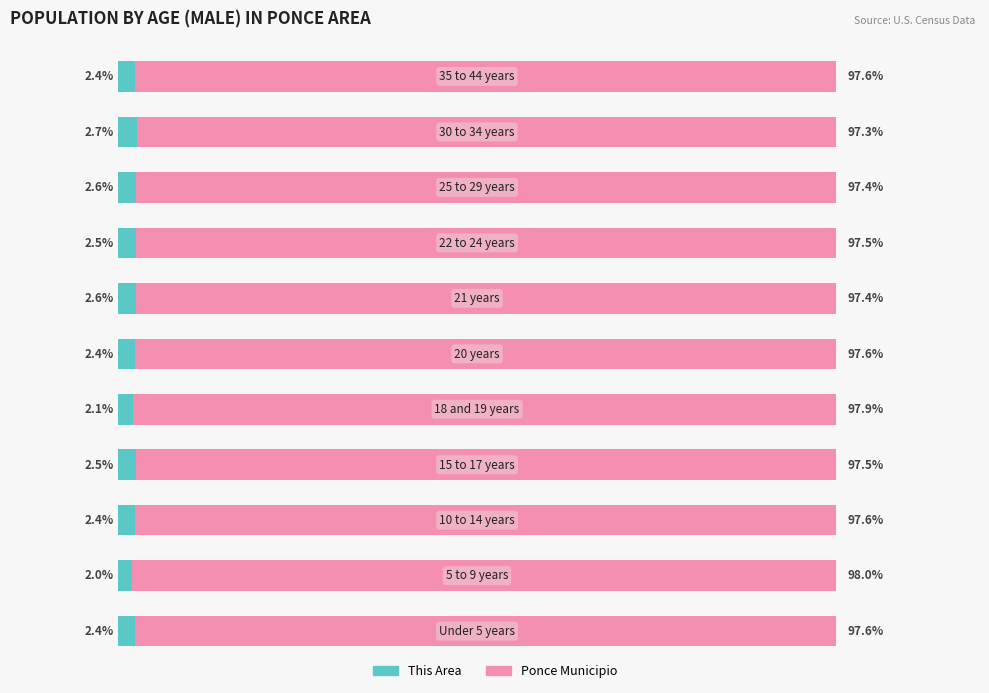

What is the value of the Ponce Municipio bar at the 2nd from the left?

98.0